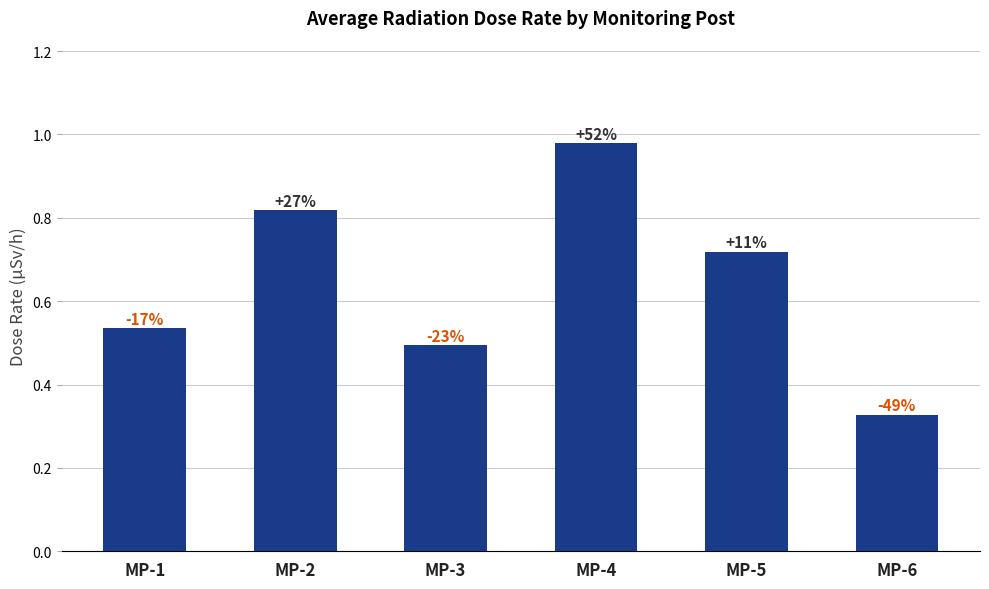

Rank the categories by value from lowest to highest.

MP-6, MP-3, MP-1, MP-5, MP-2, MP-4